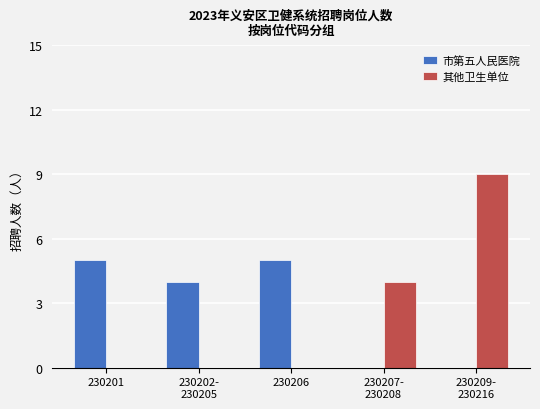

Is the value of 市第五人民医院 at 230206 greater than the value of 其他卫生单位 at 230202-
230205?

Yes